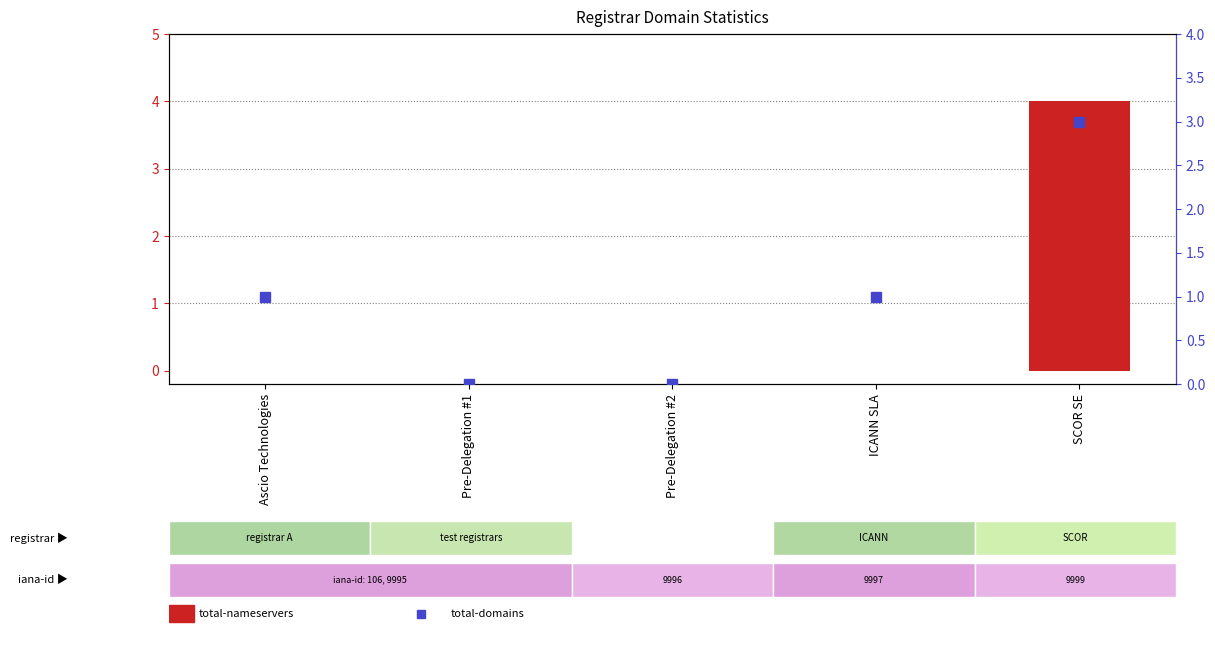

What is the difference between the total-domains values at Pre-Delegation #1 and SCOR SE?

3